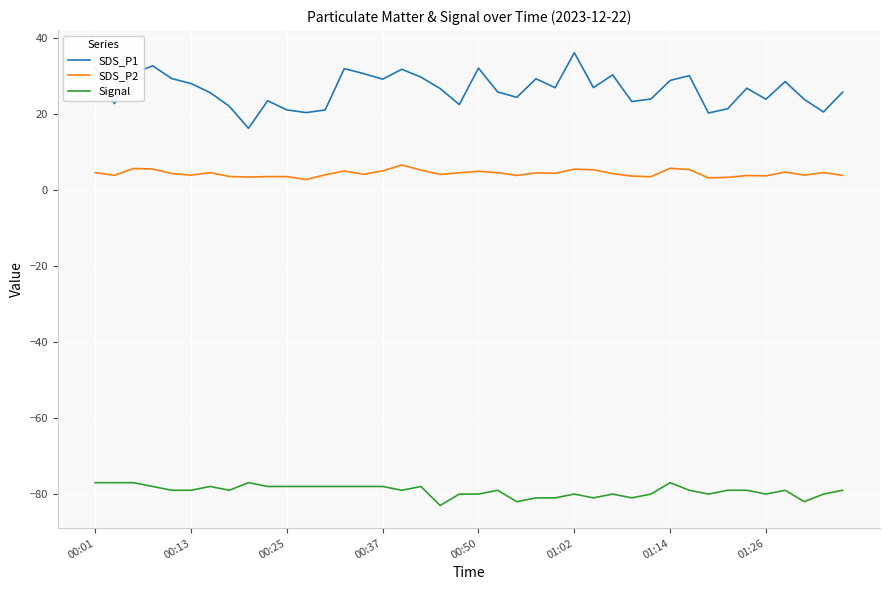

Which series has the widest spread of values?

SDS_P1